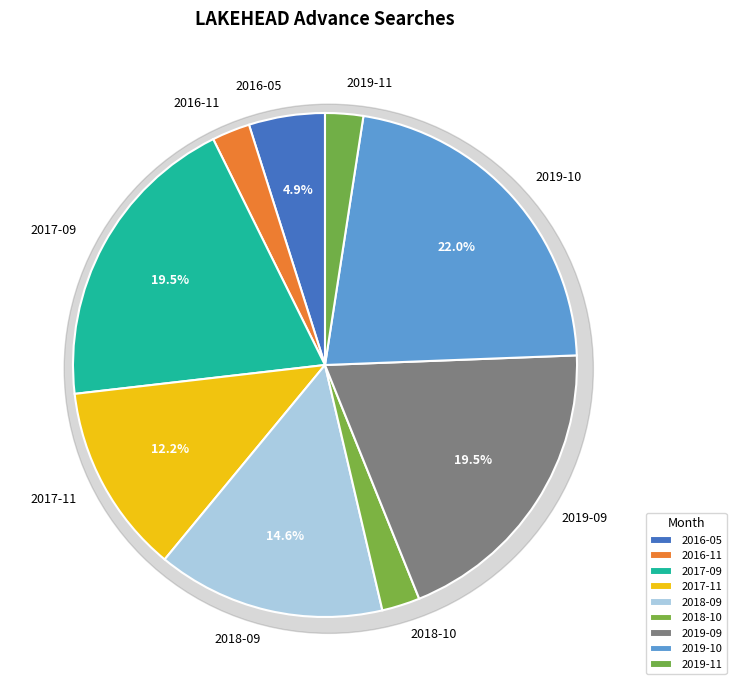

Does 2019-09 represent more than half of the total?

No